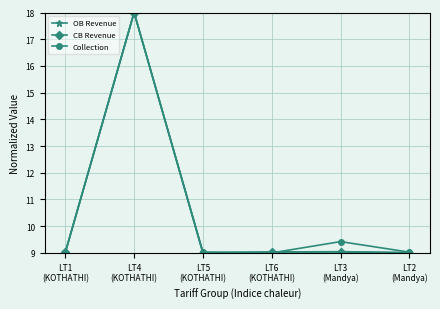

The CB Revenue series shows 9.0 at LT6
(KOTHATHI). True or false?

True